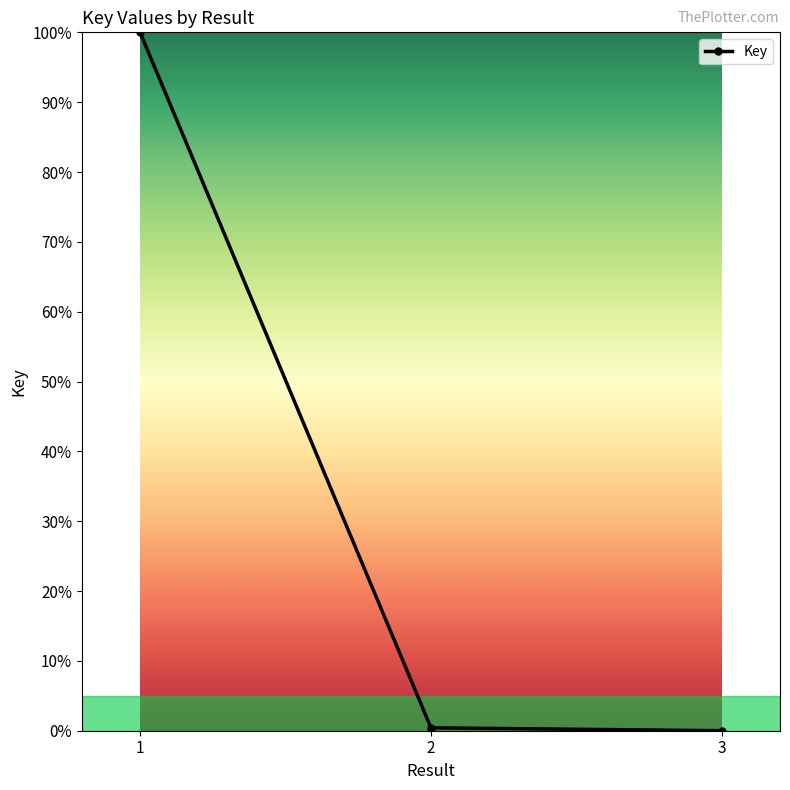

Is this an area chart (filled region under the line)?

No